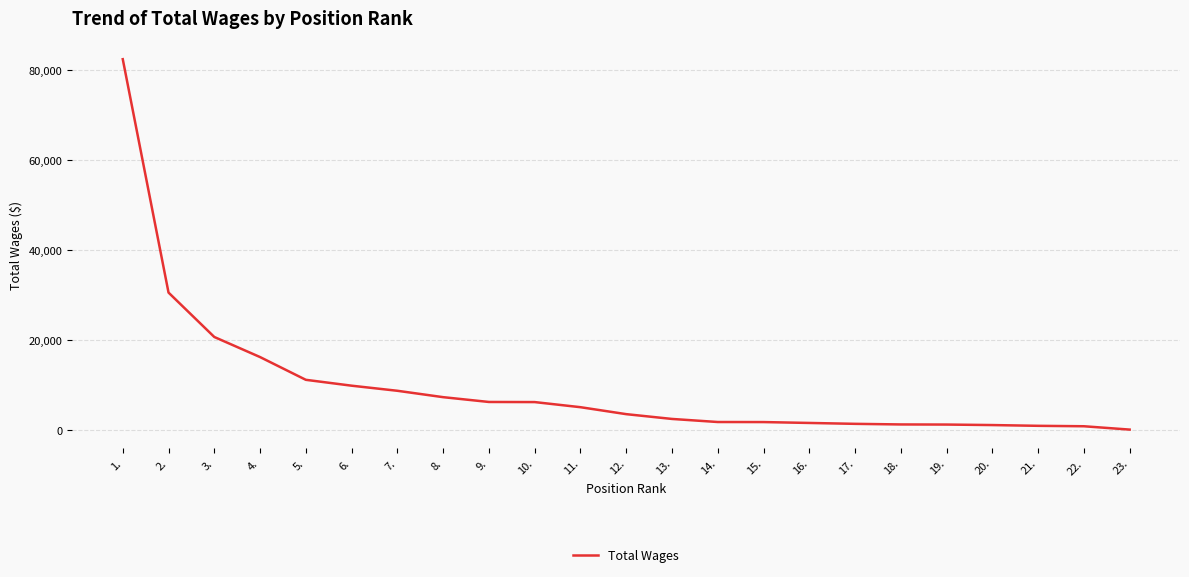

Count the number of categories in the chart.

23